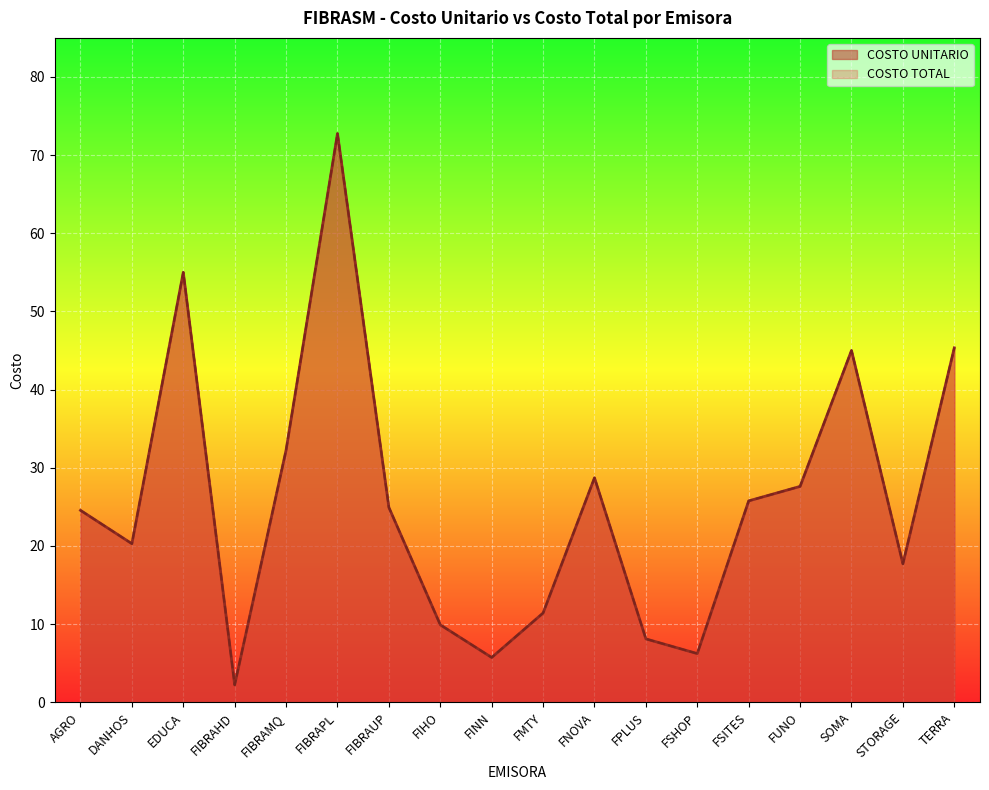

At which category does COSTO TOTAL reach its first local valley?

DANHOS